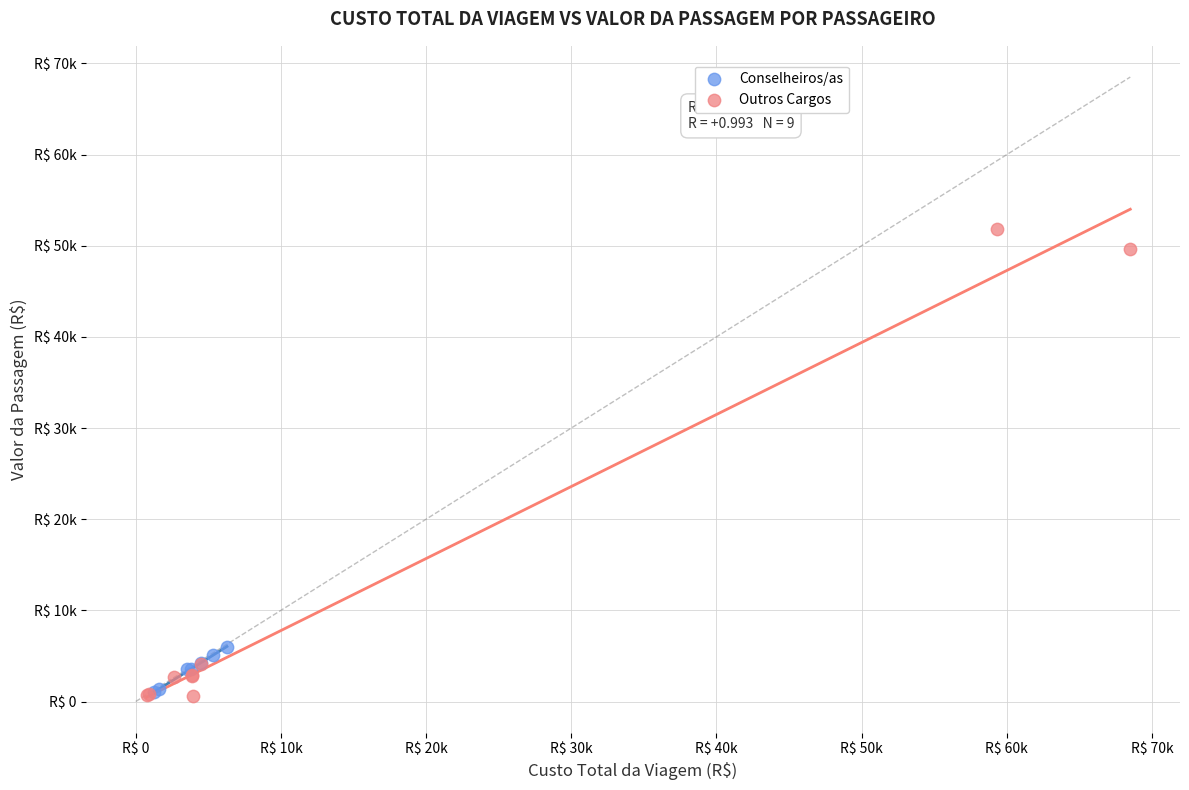

What are all the series names shown in the legend?

Conselheiros/as, Outros Cargos